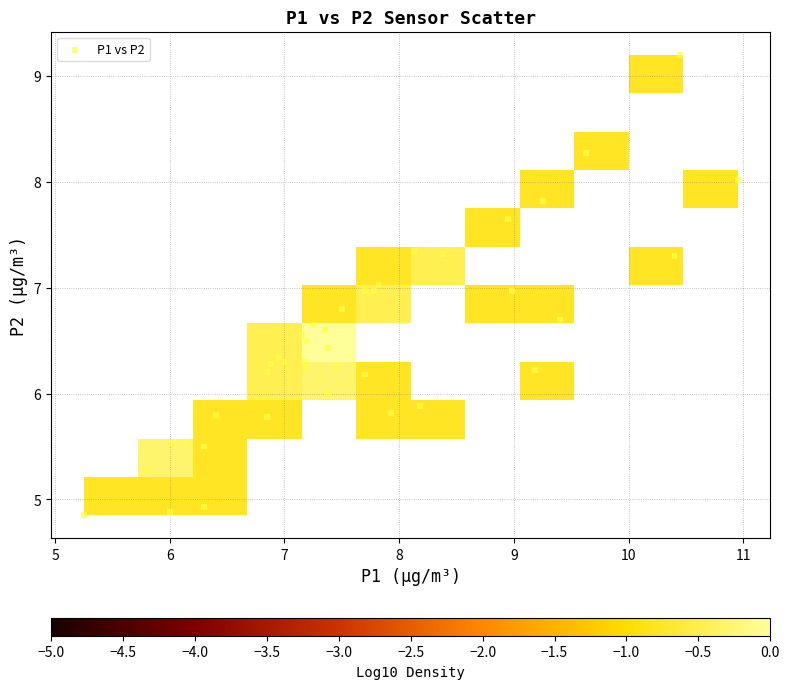

What is the range of X values (max minus min)?

5.7